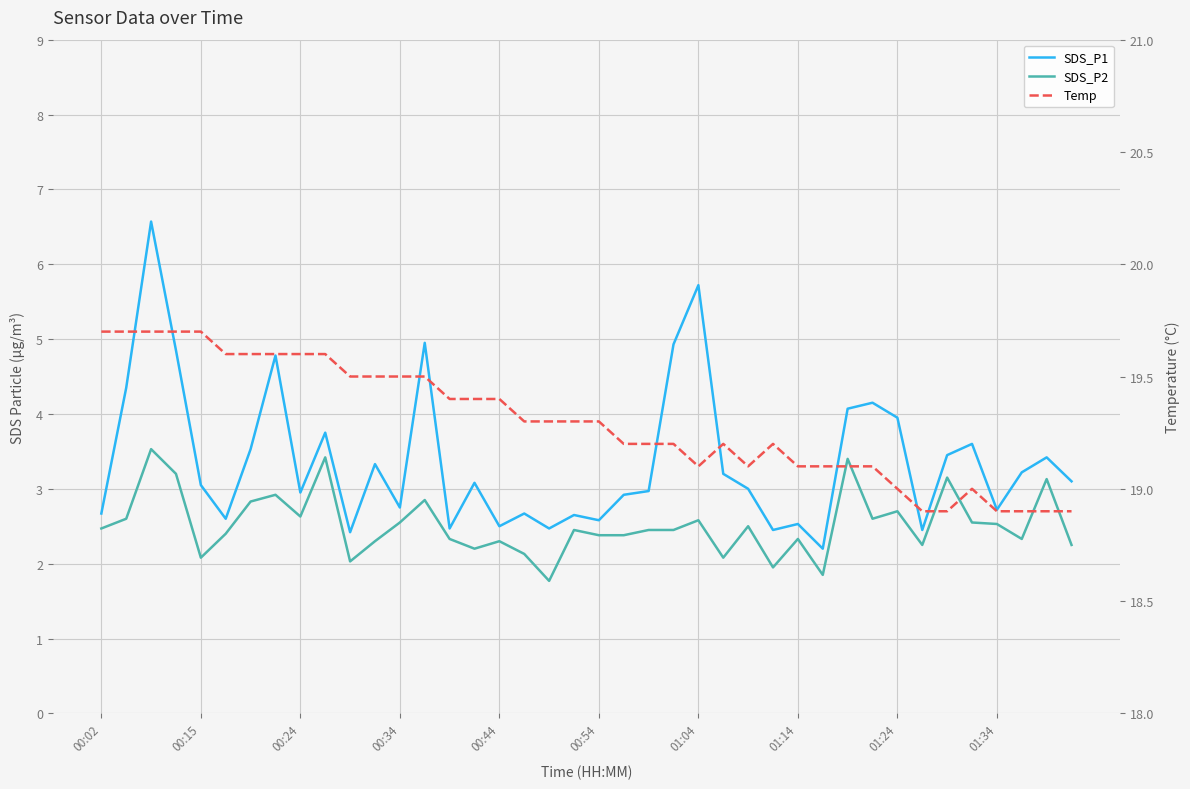

What is the difference between the maximum and minimum values in the SDS_P2 series?

1.8